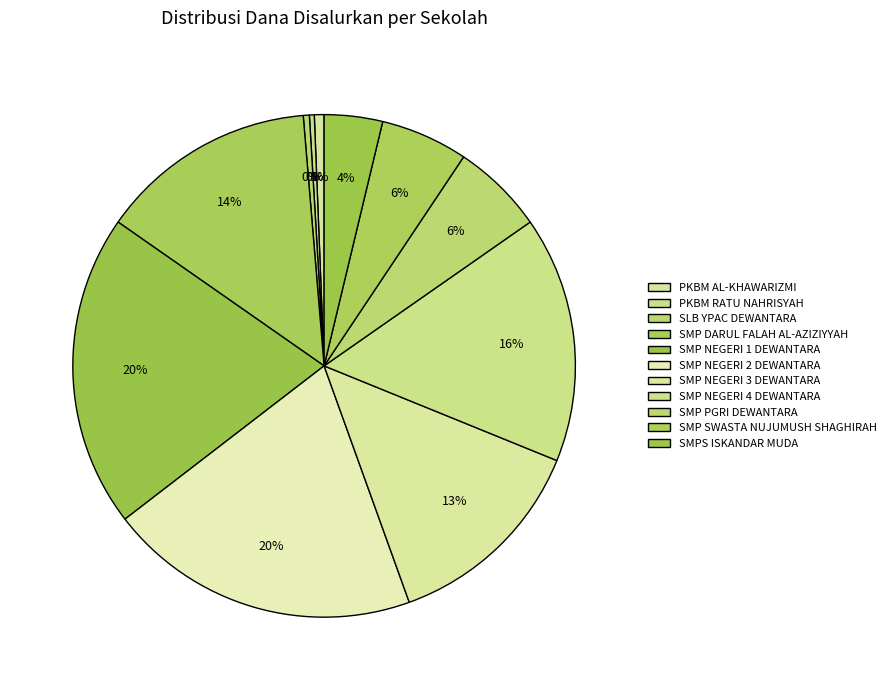

How many slices are in this pie chart?

11